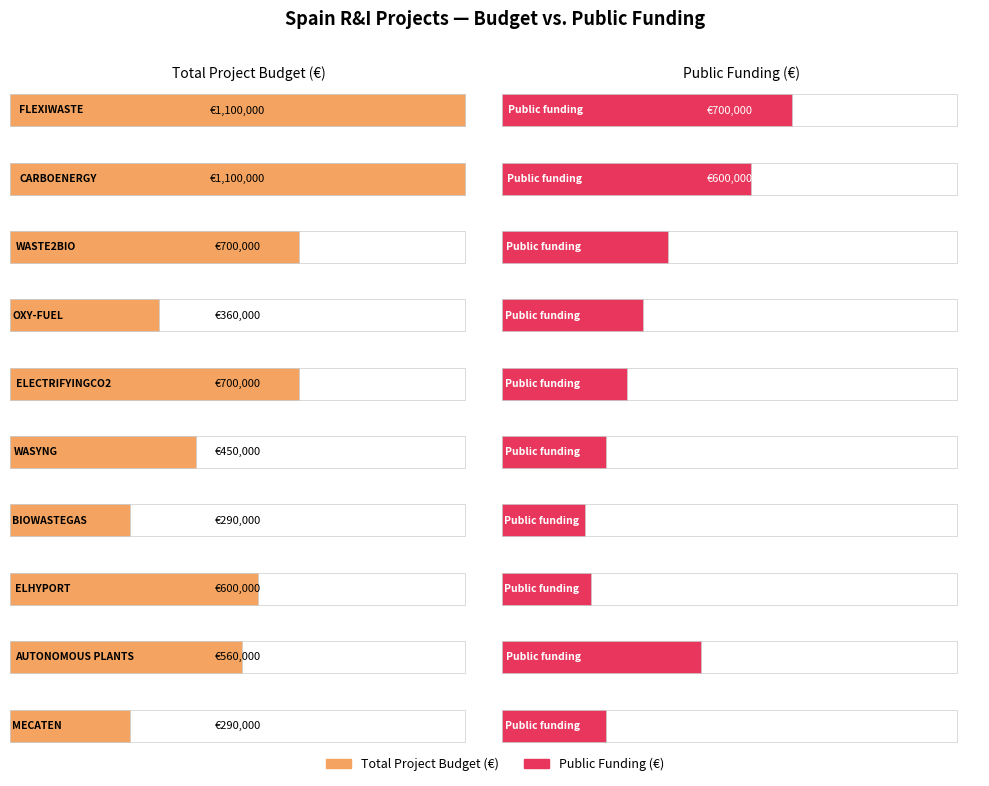

How many bars are there in each group?

2